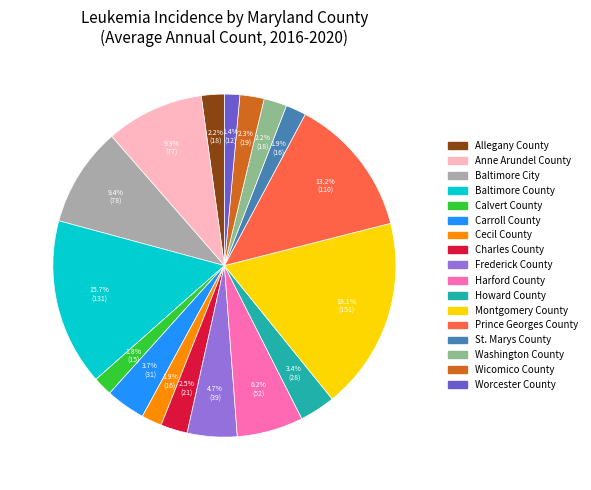

To the nearest percent, what is the combined percentage of St. Marys County and Howard County?

5%